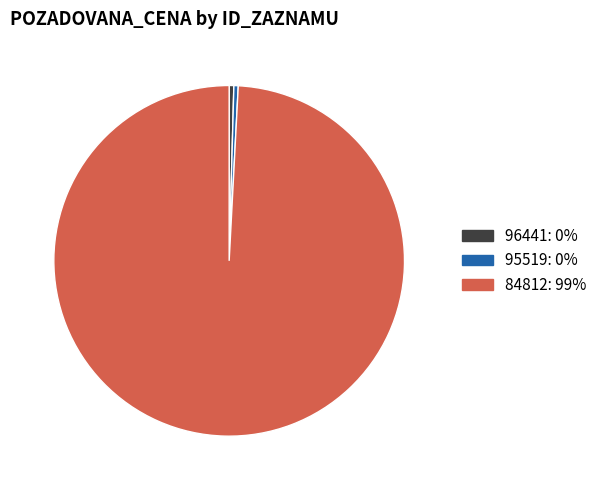

Which category accounts for the majority?

84812